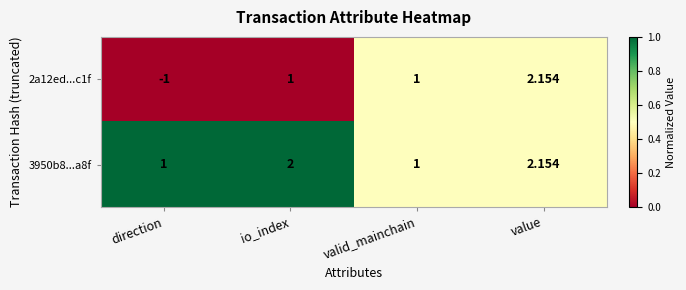

At which category is the sum across all series the highest?

value